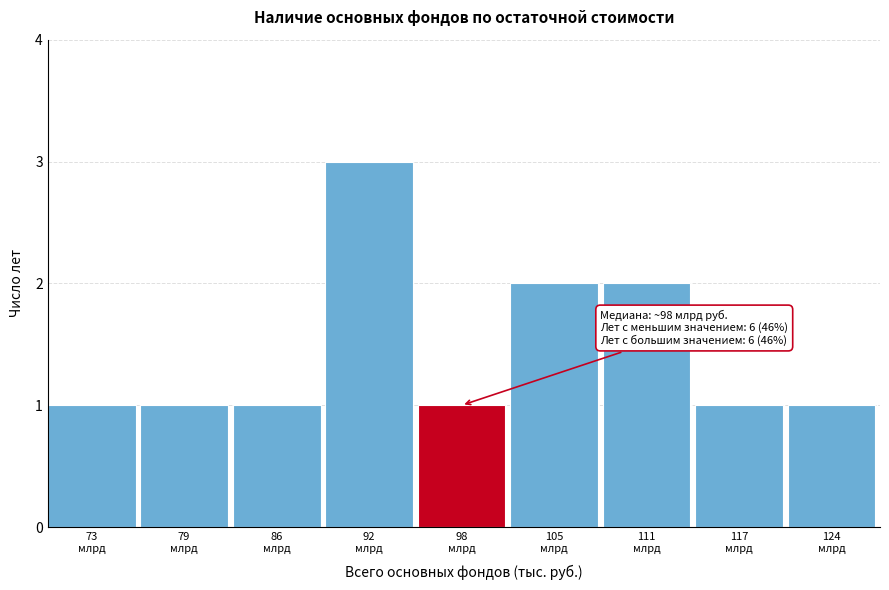

Reading left to right, transcribe all the data shown in this chart.

1	1	1	3	1	2	2	1	1